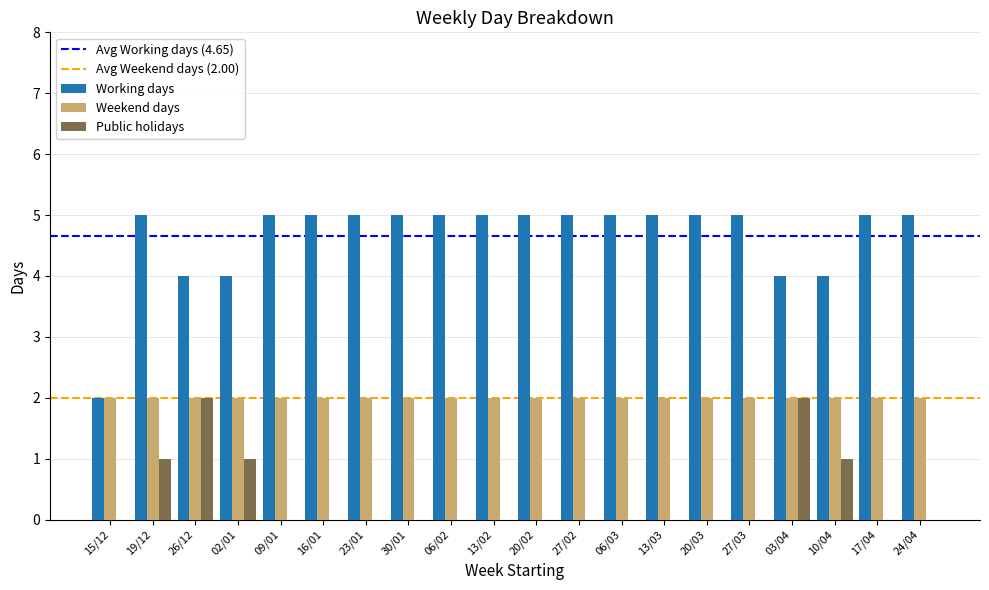

What is the maximum value shown in the chart?

5